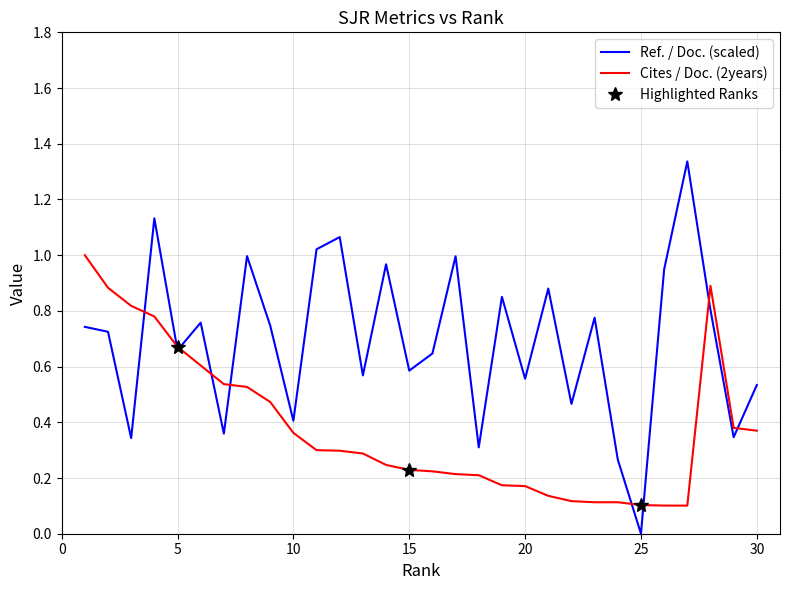

Rank the categories by Ref. / Doc. value from highest to lowest.

27, 4, 12, 11, 8, 17, 14, 26, 21, 19, 28, 23, 6, 9, 1, 2, 5, 16, 15, 13, 20, 30, 22, 10, 7, 29, 3, 18, 24, 25